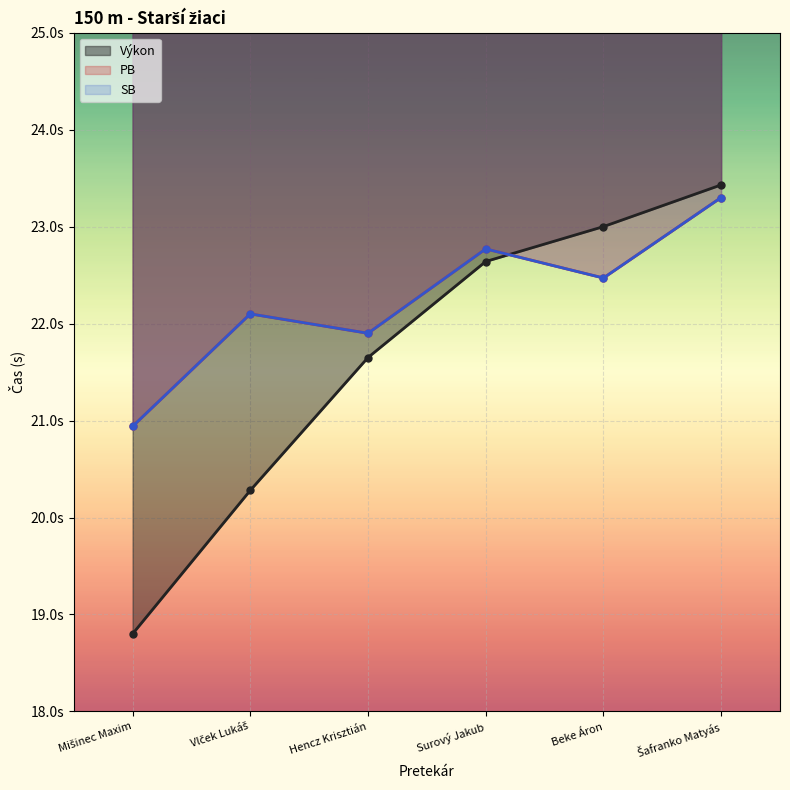

What is the label of the 2nd point from the right?

Beke Áron